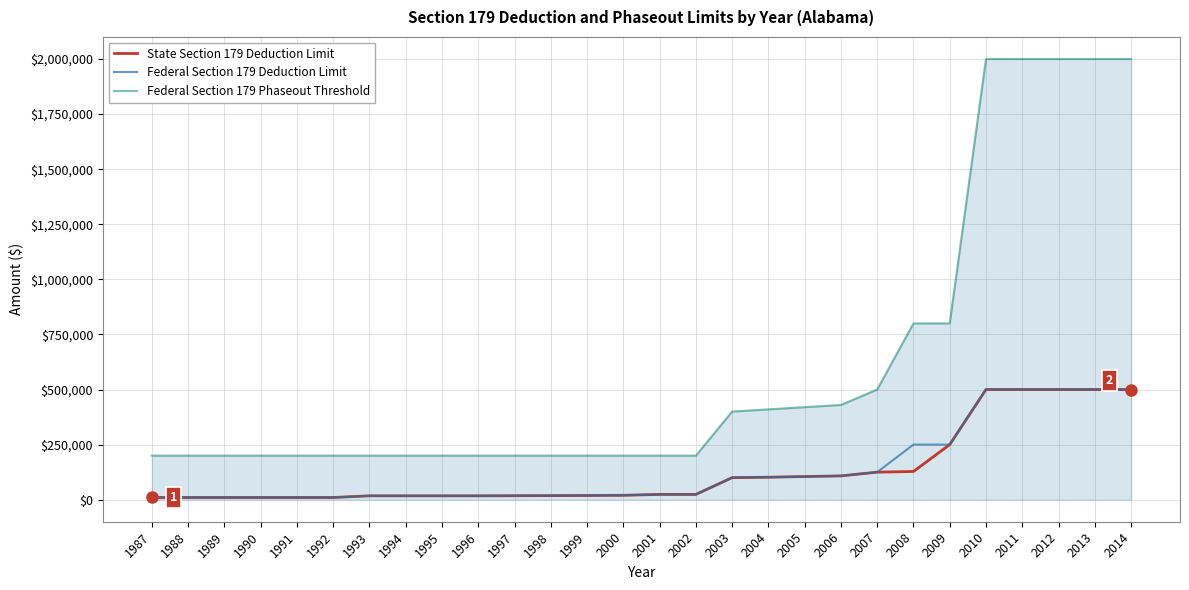

Which series has the widest spread of values?

Federal Section 179 Phaseout Threshold